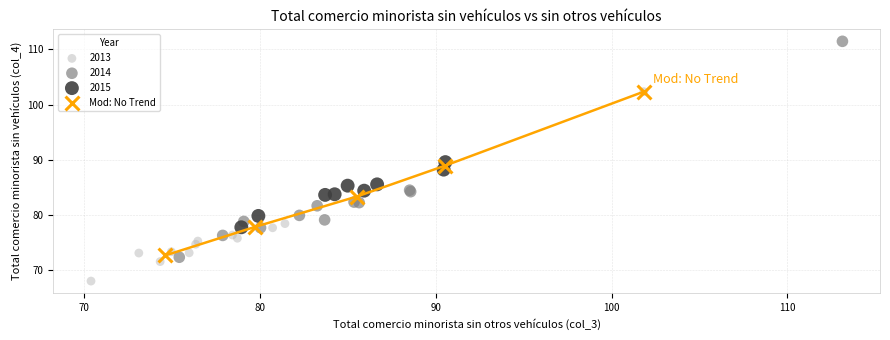

Which series reaches the minimum Y coordinate?

2013